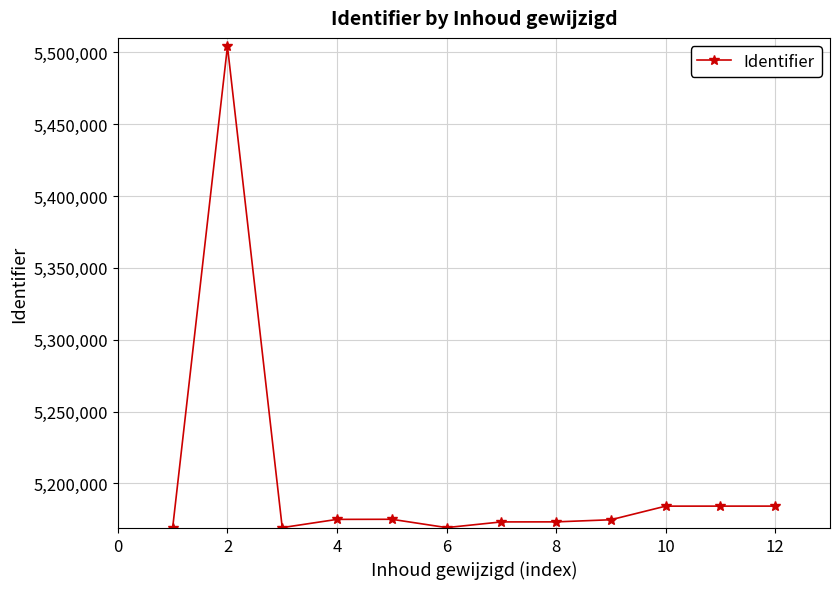

True or false: the data has more than 1 interior local peaks.

True